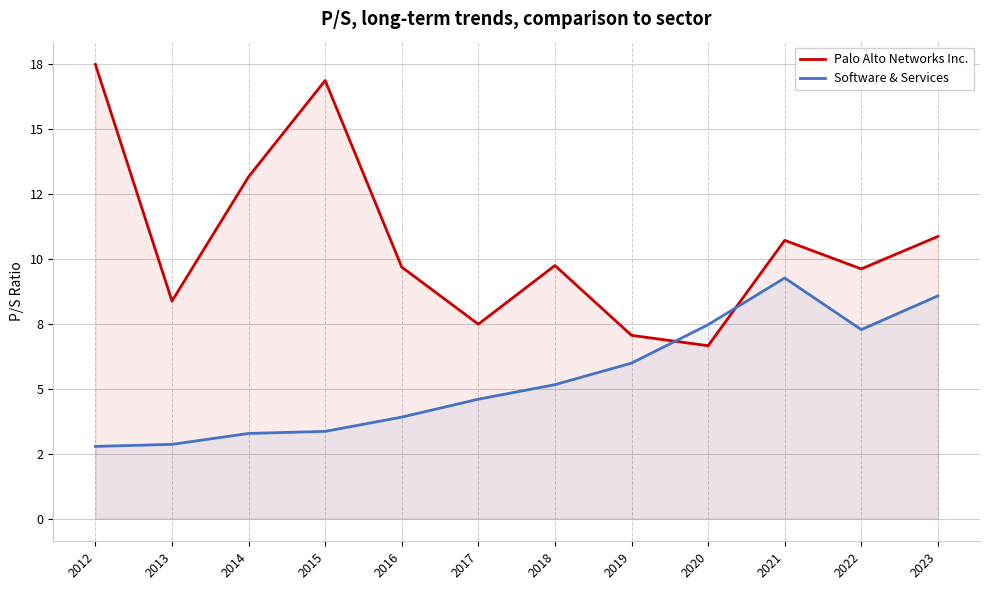

Rank the series by their average value, from lowest to highest.

Software & Services, Palo Alto Networks Inc.